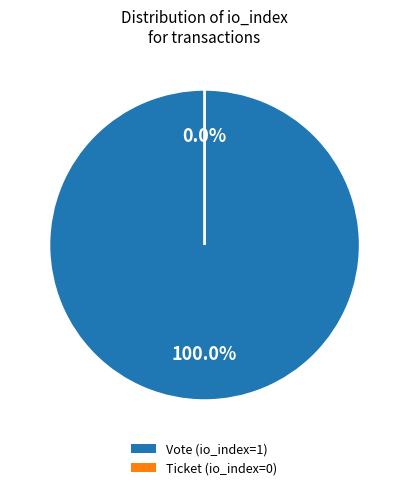

The Vote (io_index=1) slice represents 99% of the pie. True or false?

False